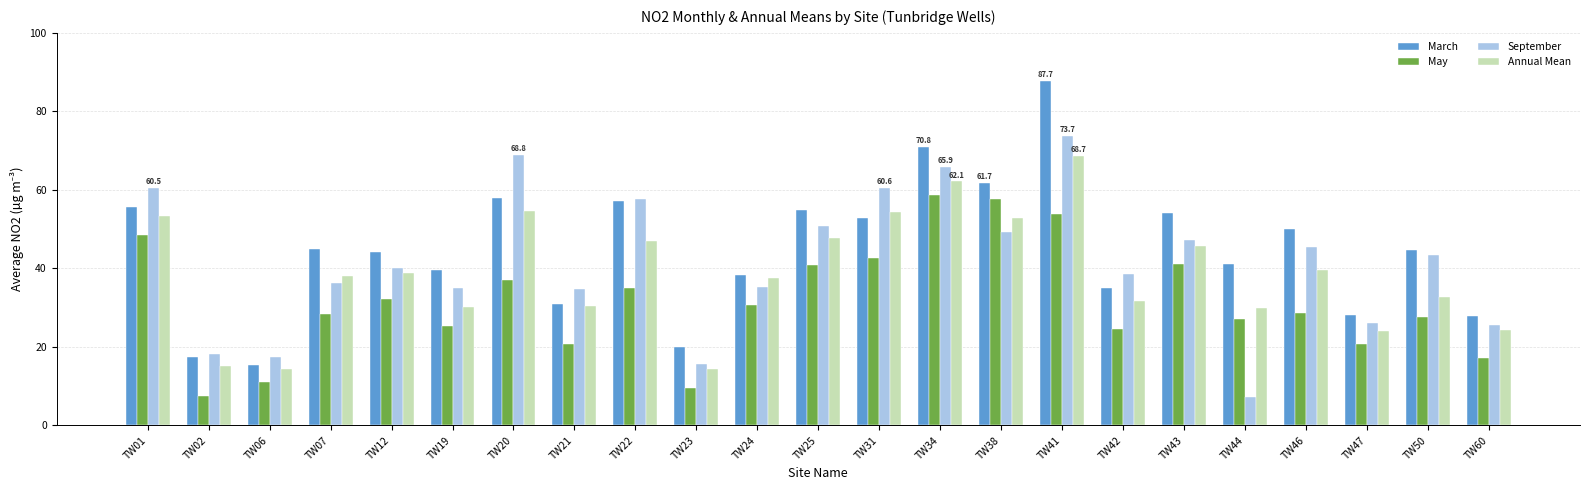

What is the maximum value shown in the chart?

87.7